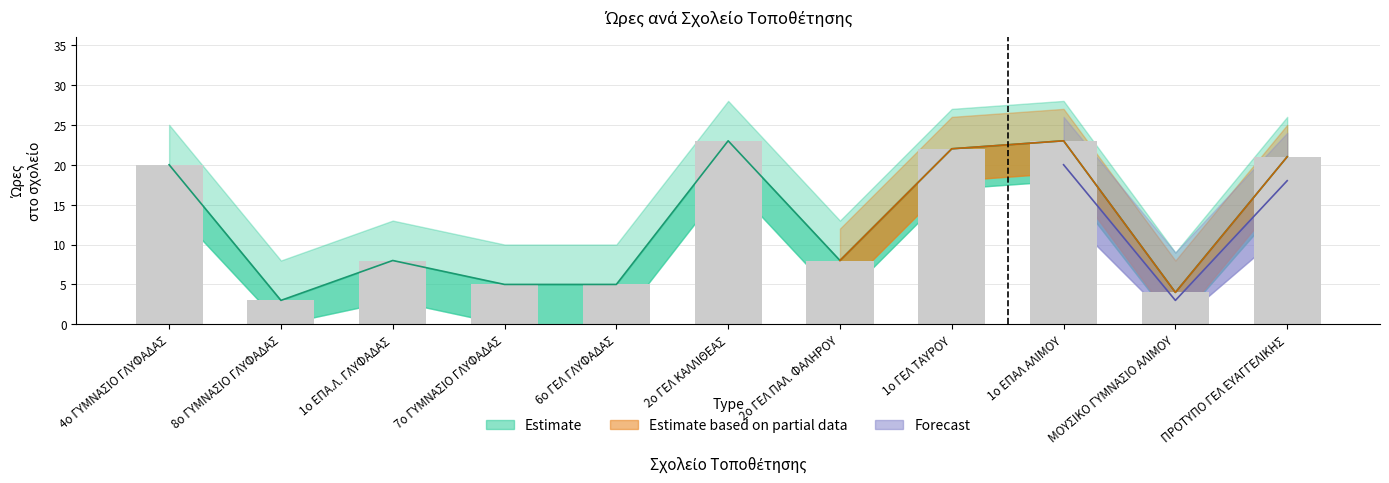

What is the sum of the Estimate values at 1ο ΓΕΛ ΤΑΥΡΟΥ and 8ο ΓΥΜΝΑΣΙΟ ΓΛΥΦΑΔΑΣ?

25